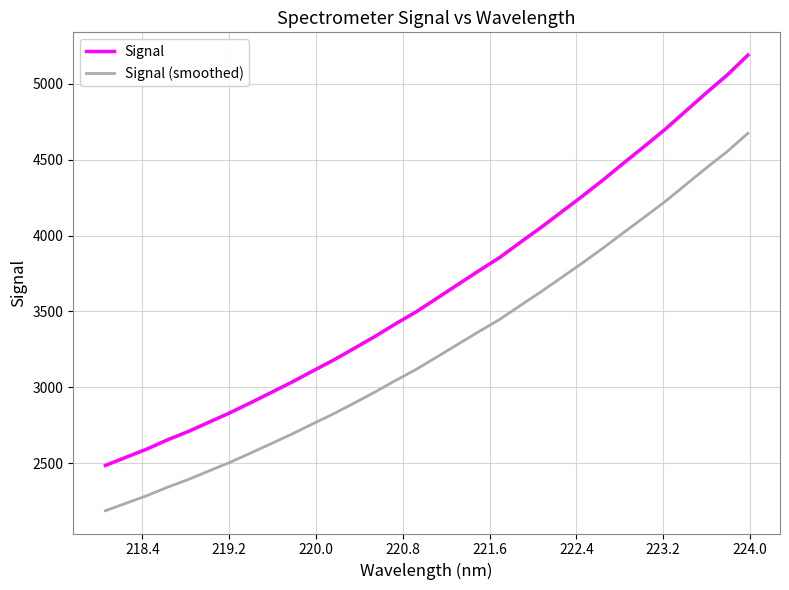

How many lines are shown in the chart?

2